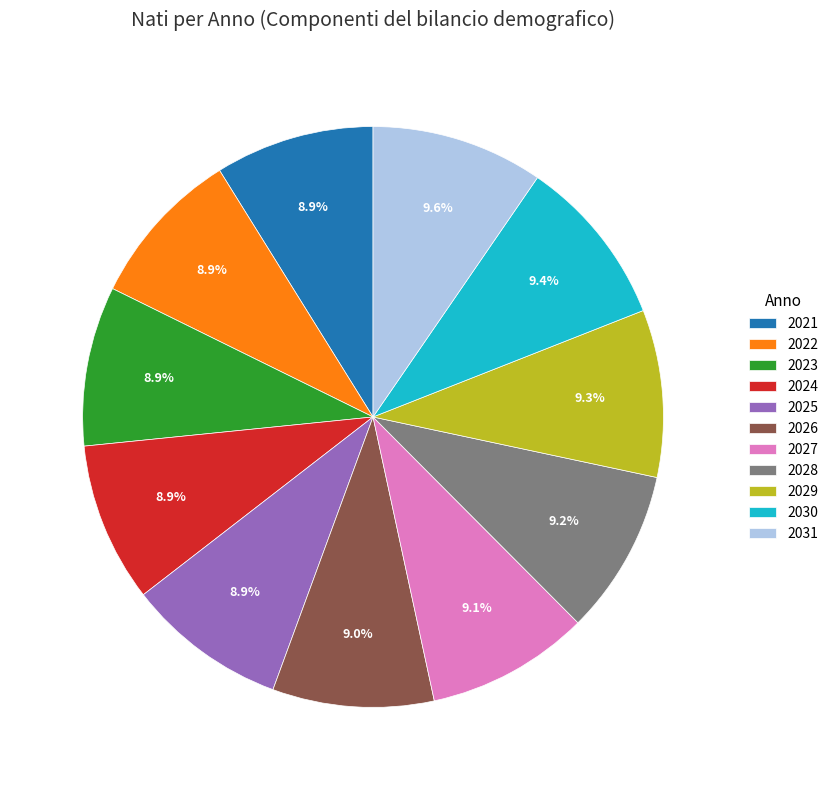

What percentage is the 2022 slice, to the nearest percent?

9%